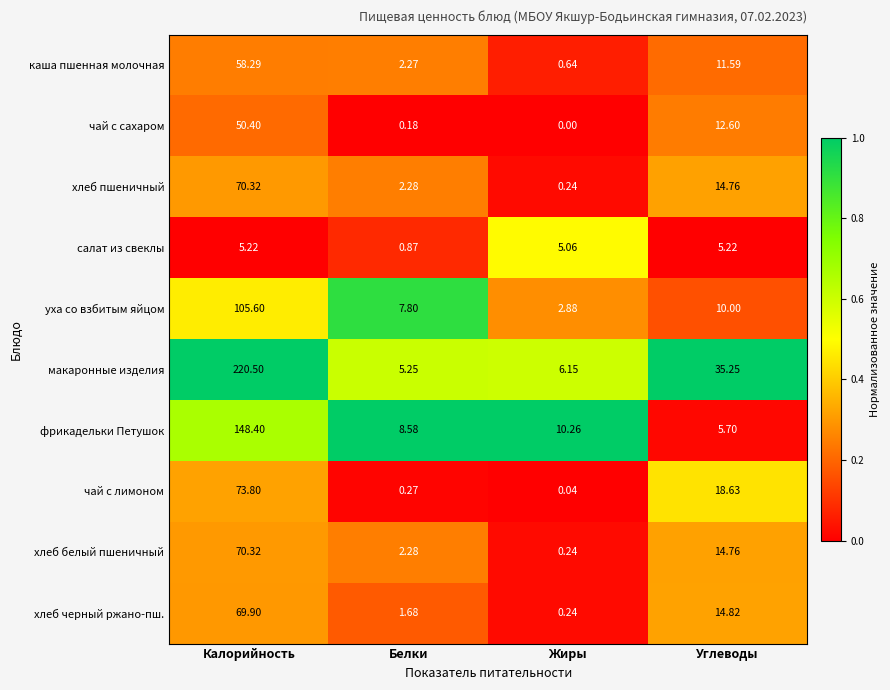

What is the greatest value displayed?

220.5